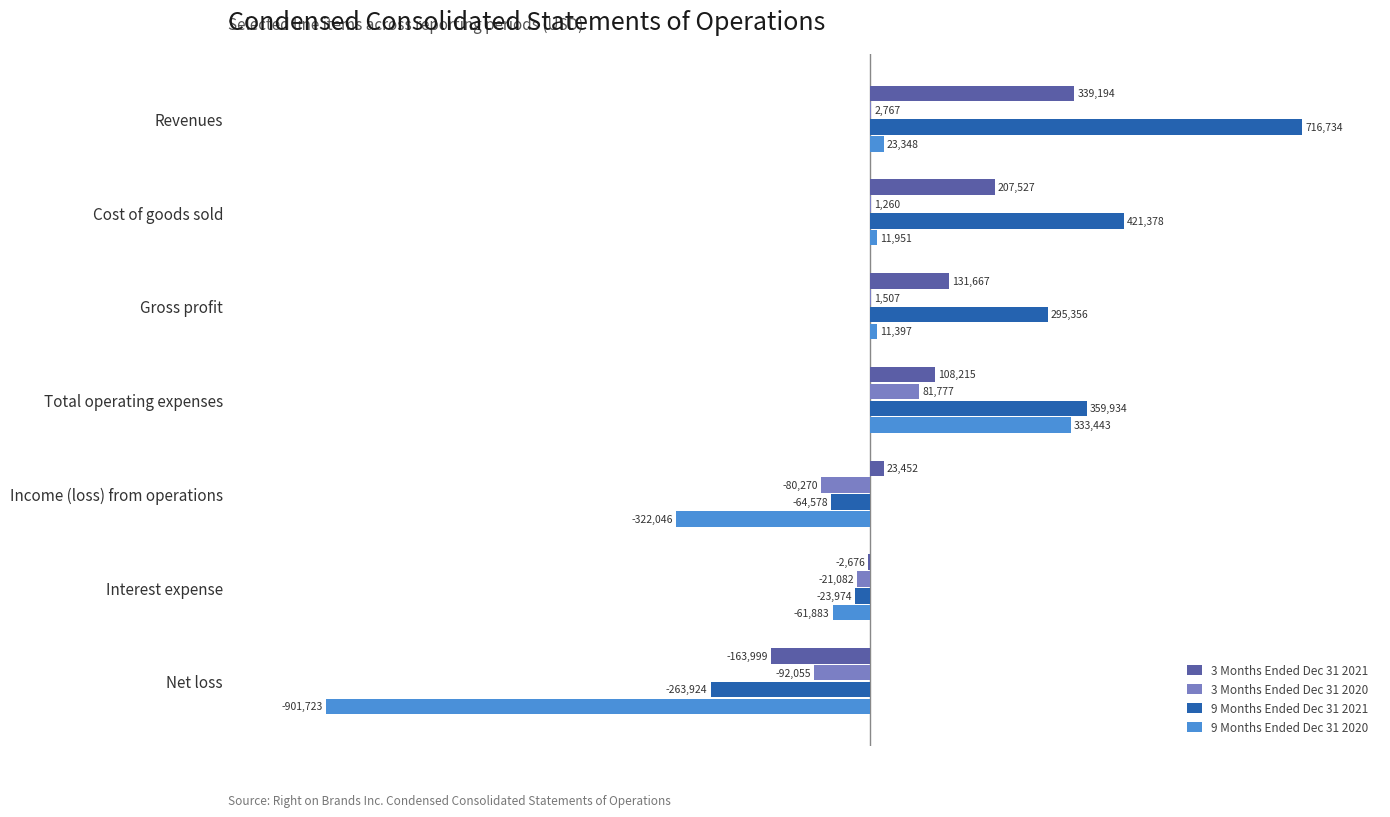

Are the bars grouped side by side (vs. stacked)?

Yes